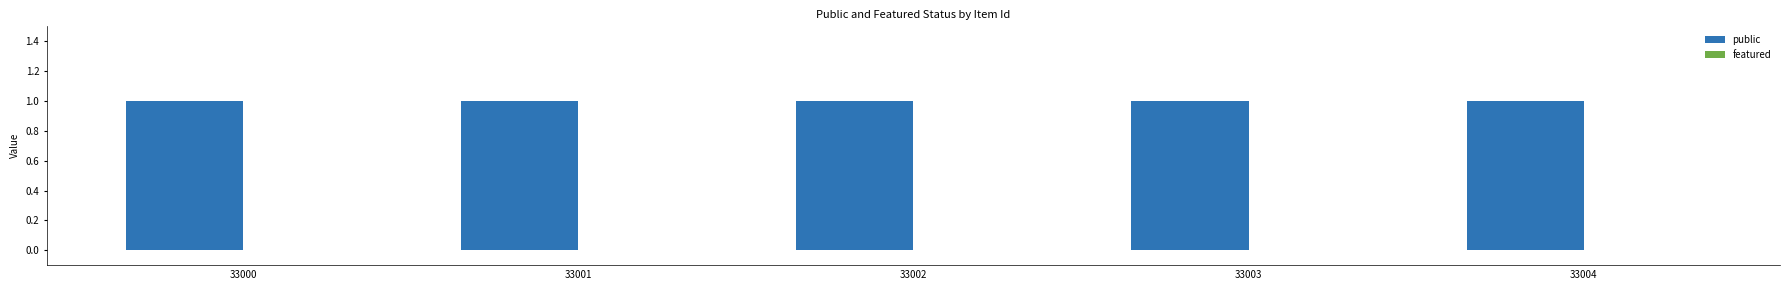

Which category has the highest value across all series?

33000